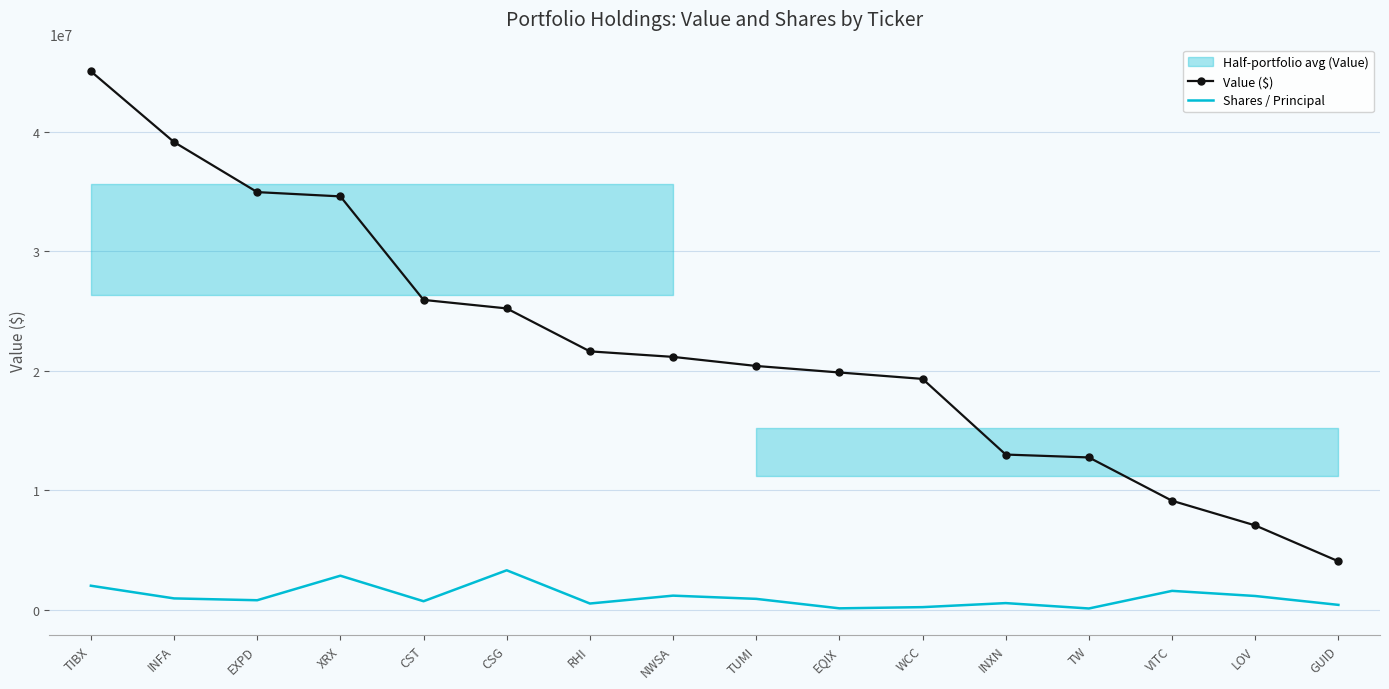

At which label does Shares / Principal first exceed 904806?

TIBX